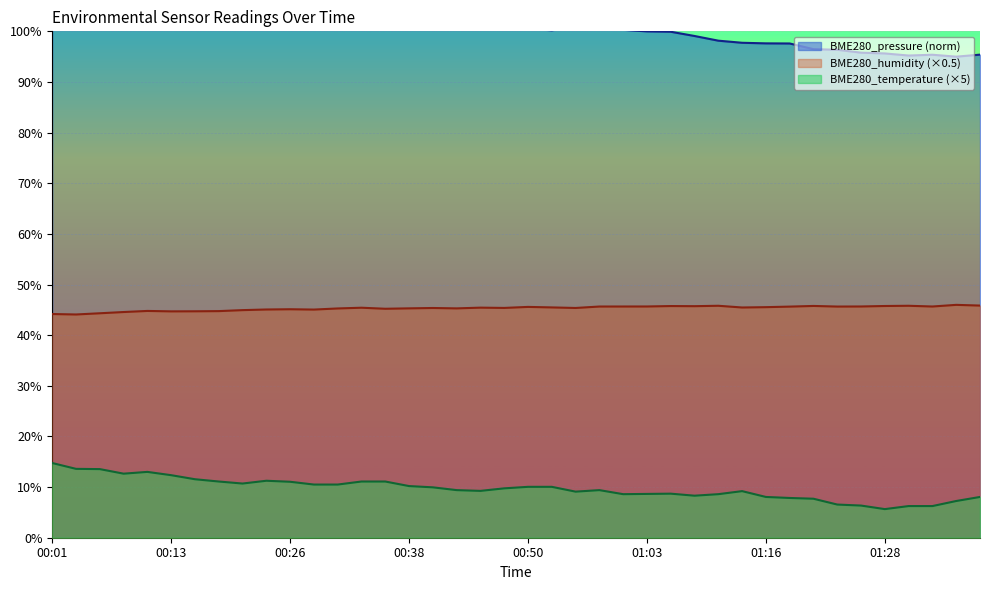

What is the greatest value displayed?

105.0